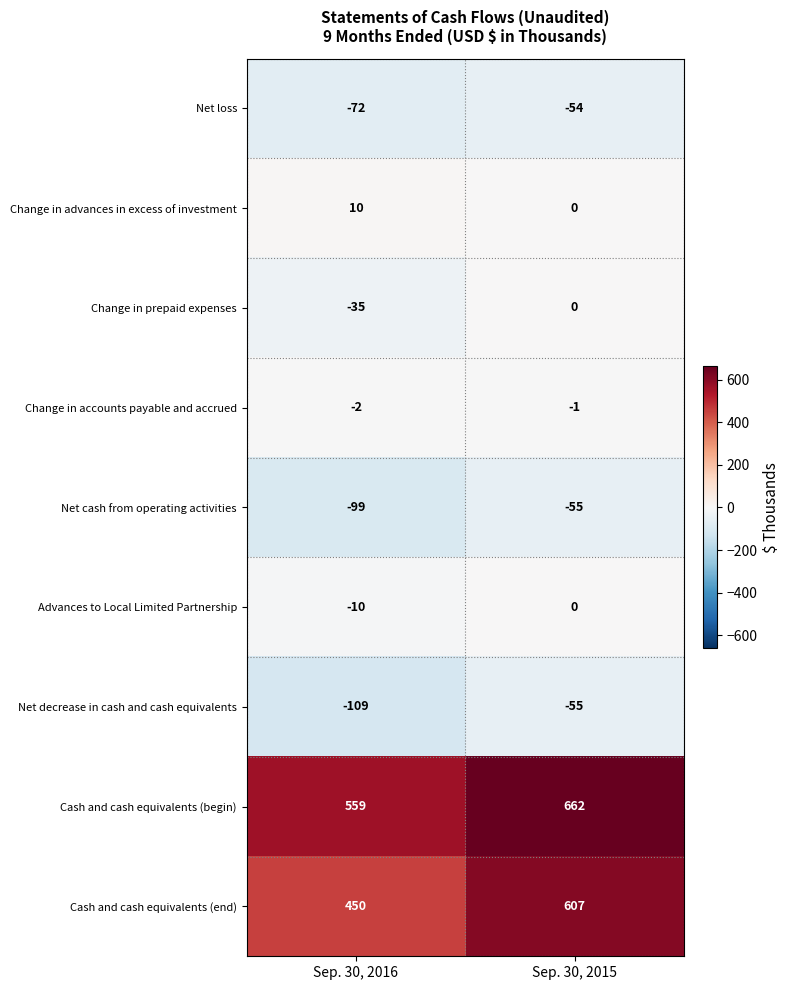

True or false: Change in advances in excess of investment has a value of -4 at Sep. 30, 2015.

False